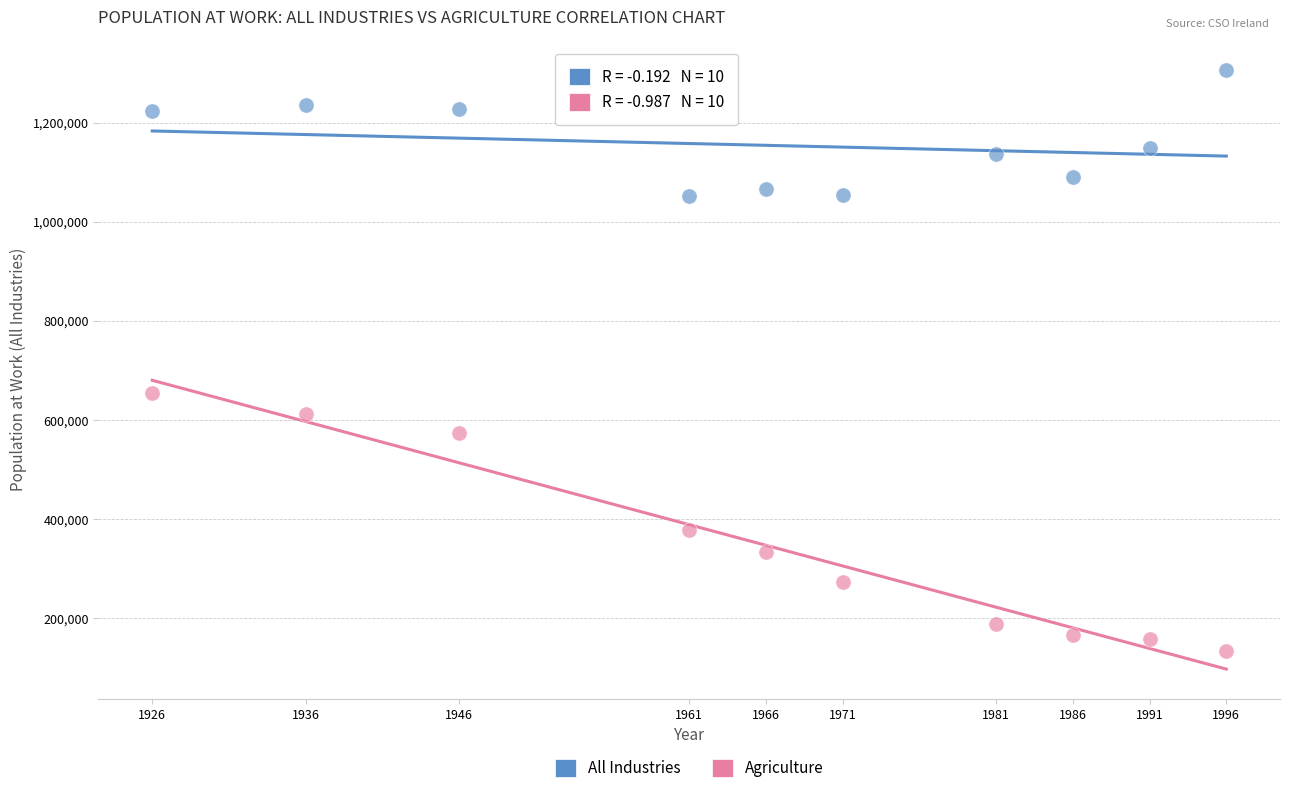

What are all the series names shown in the legend?

All Industries, Agriculture